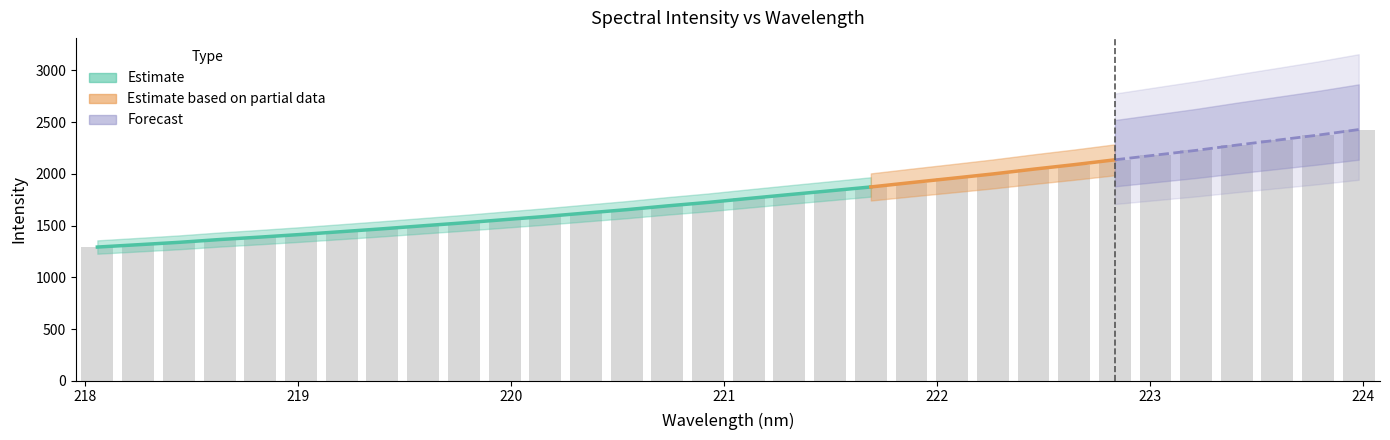

List the labels in order of value, largest first.

223.9802, 223.7895, 223.5987, 223.408, 223.2172, 223.0264, 222.8355, 222.6447, 222.4538, 222.263, 222.0721, 221.8812, 221.6902, 221.4993, 221.3083, 221.1174, 220.9264, 220.7354, 220.5444, 220.3533, 220.1623, 219.9712, 219.7801, 219.589, 219.3979, 219.2067, 219.0156, 218.8244, 218.6332, 218.442, 218.2508, 218.0596